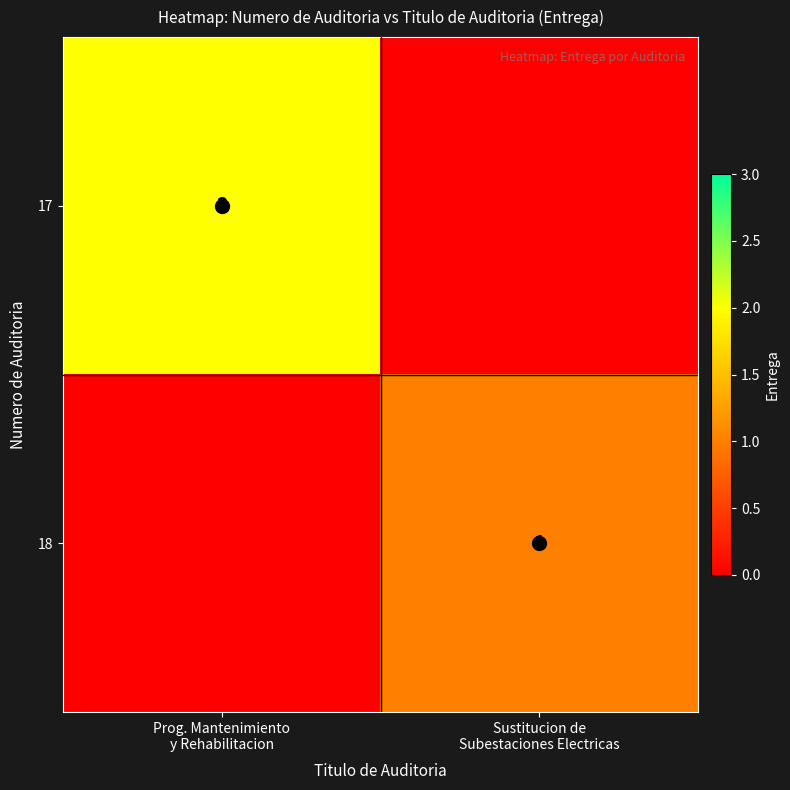

What is the difference between the maximum and minimum values in the 17 series?

2